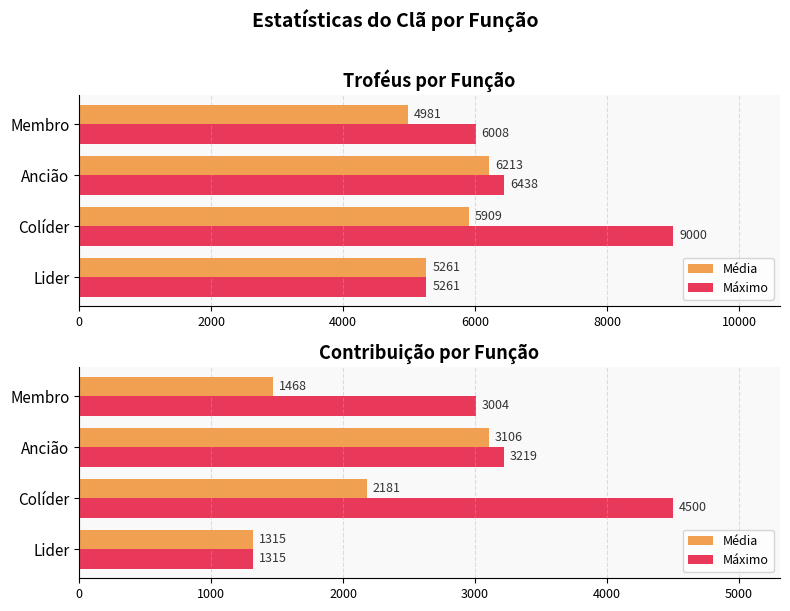

How many data points does each series have?

4